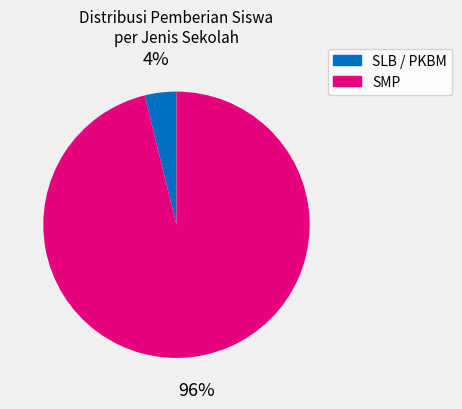

To the nearest percent, what is the average slice percentage?

50%